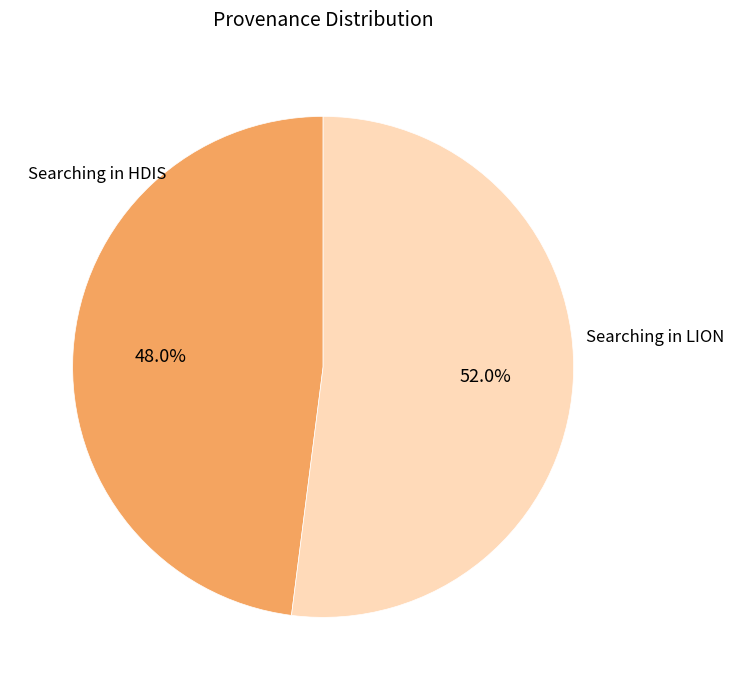

Does any single category account for the majority?

Yes